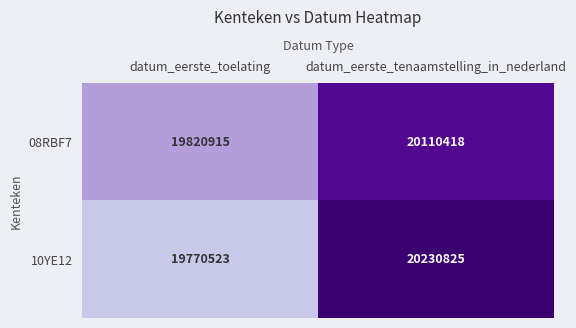

What is the difference between the highest and lowest values at datum_eerste_tenaamstelling_in_nederland?

120407